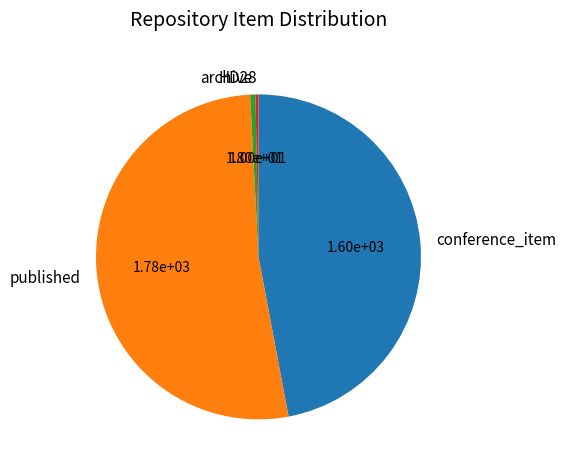

Which slice is the largest?

published